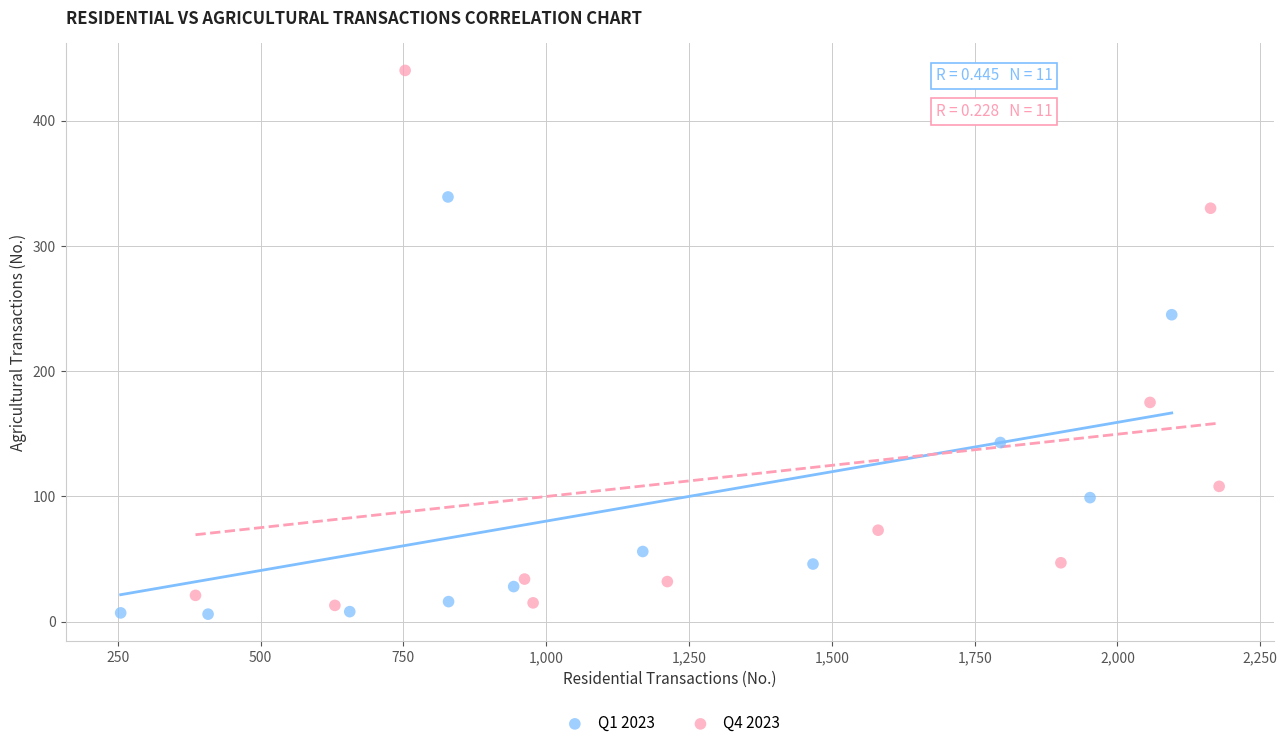

Which series contains the lowest Y value?

Q1 2023